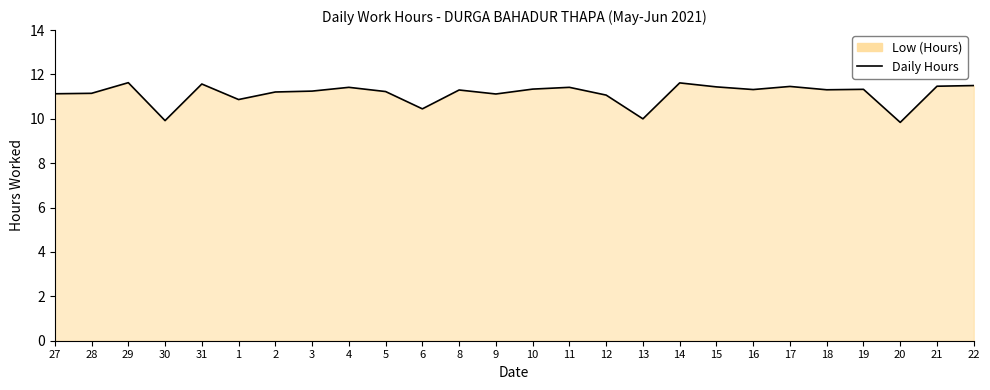

How many lines are shown in the chart?

1